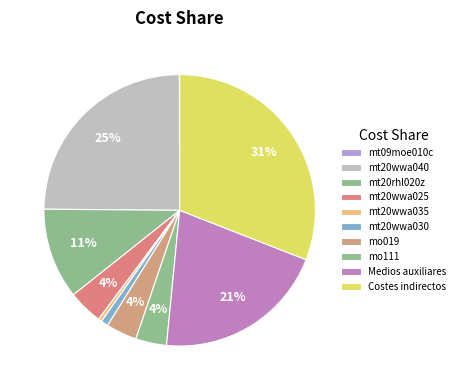

Is there any slice that represents more than half of the pie?

No